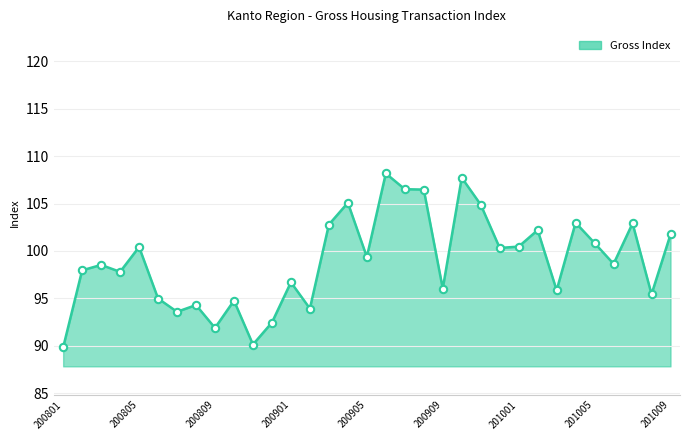

What is the minimum value shown in the chart?

89.8